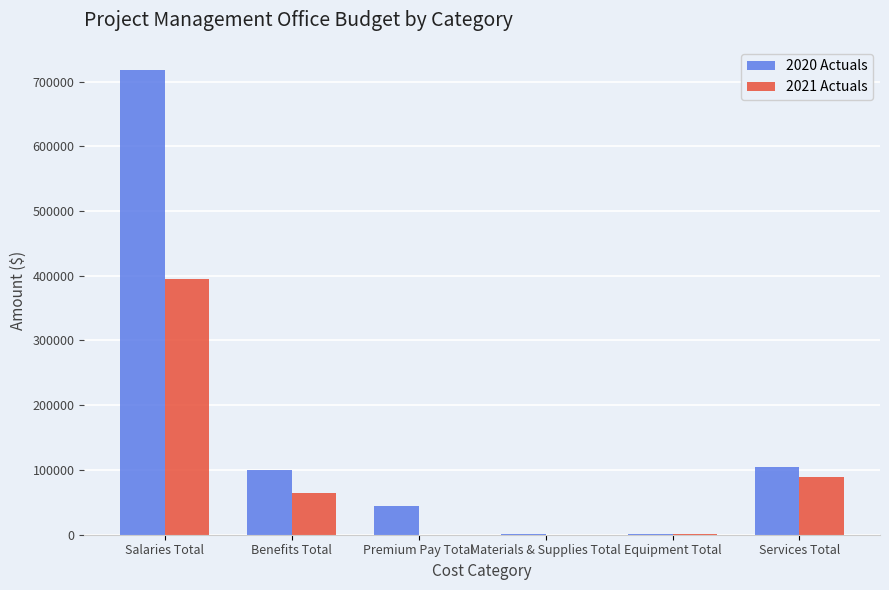

The 2020 Actuals series shows 29201.7 at Services Total. True or false?

False